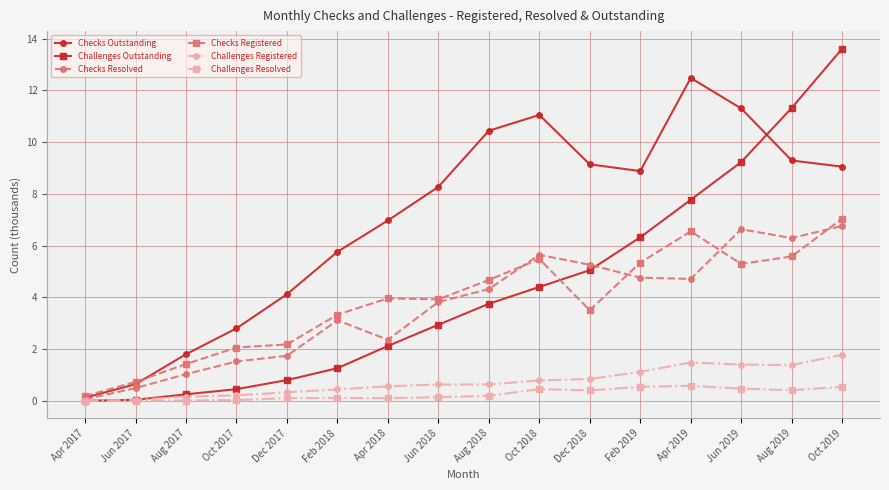

At which category is the sum across all series the highest?

Oct 2019